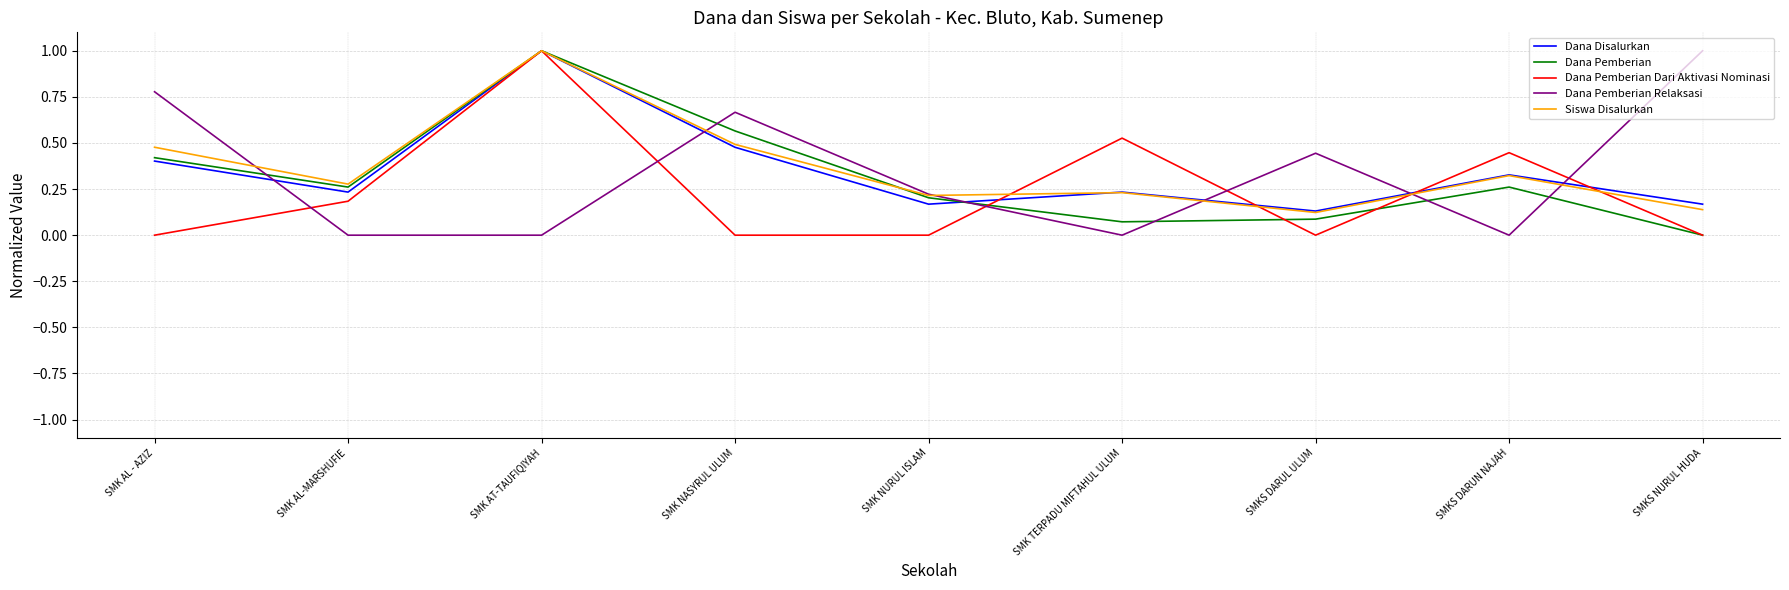

What position from the right is SMK TERPADU MIFTAHUL ULUM?

4